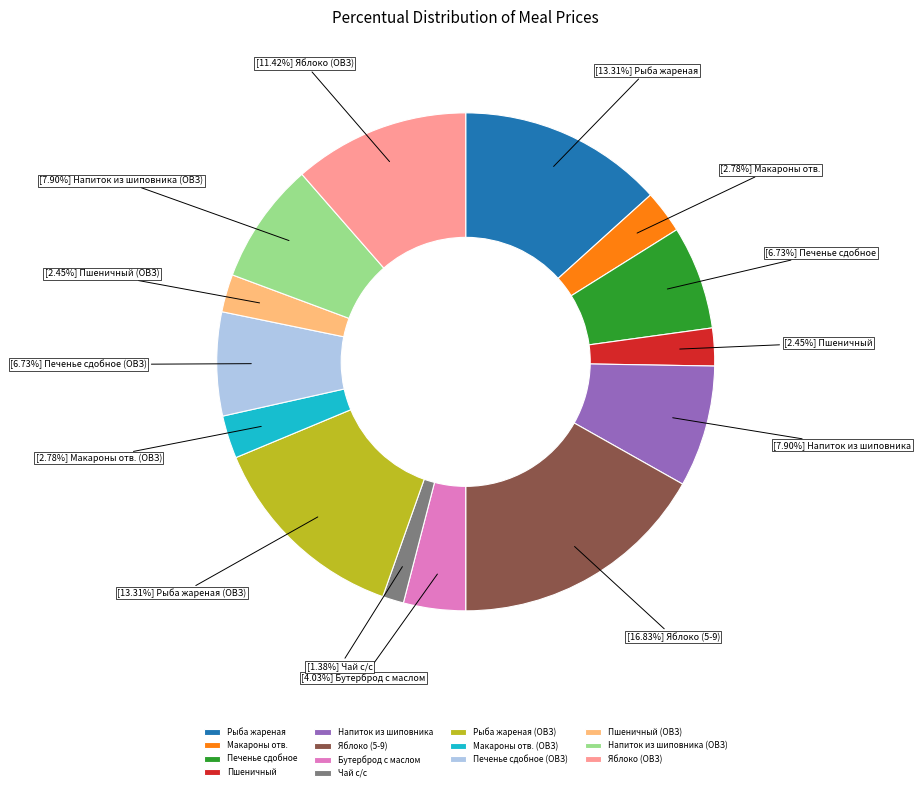

What percentage is the Макароны отв. slice, to the nearest percent?

3%